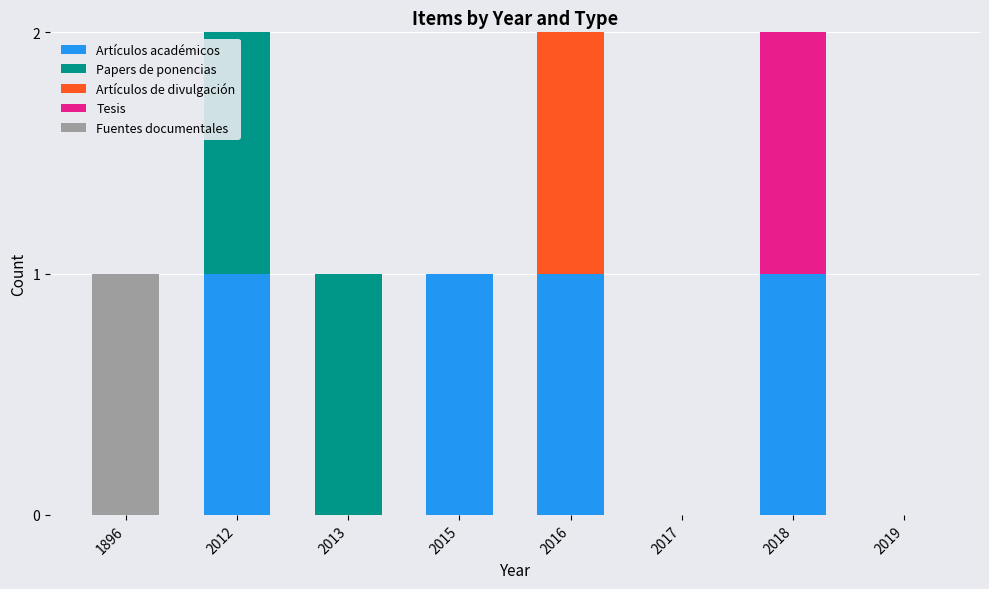

True or false: Fuentes documentales has a value of -1 at 2018.

False